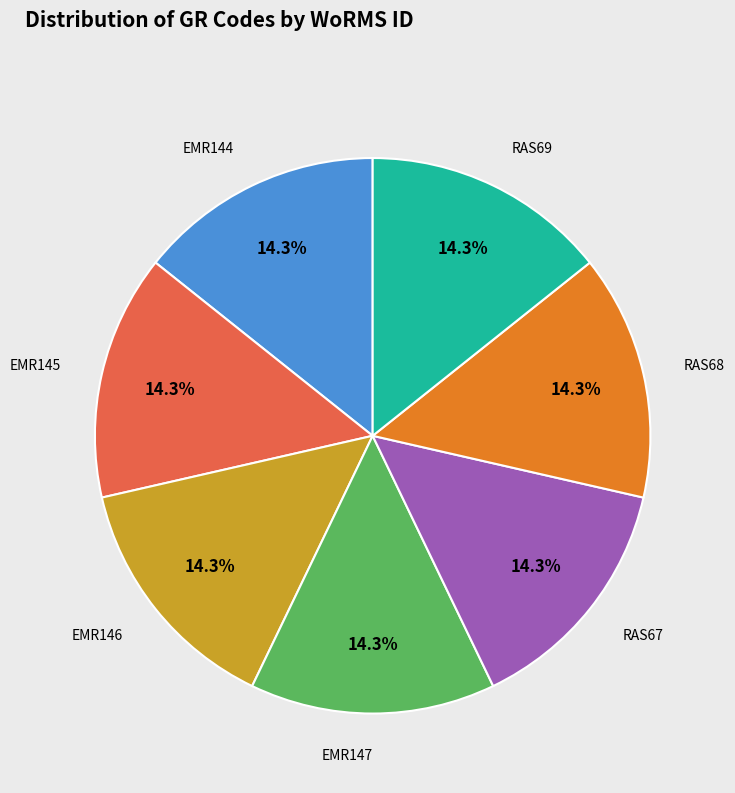

Is there a majority slice in this chart?

No